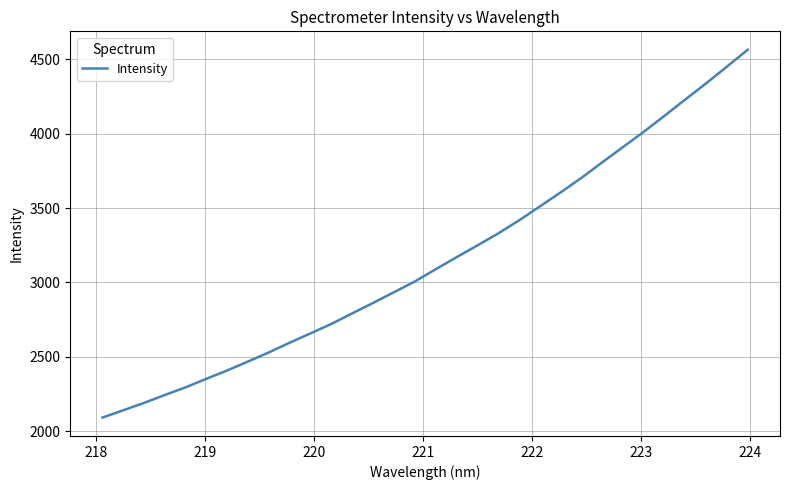

What is the maximum value shown in the chart?

4565.0